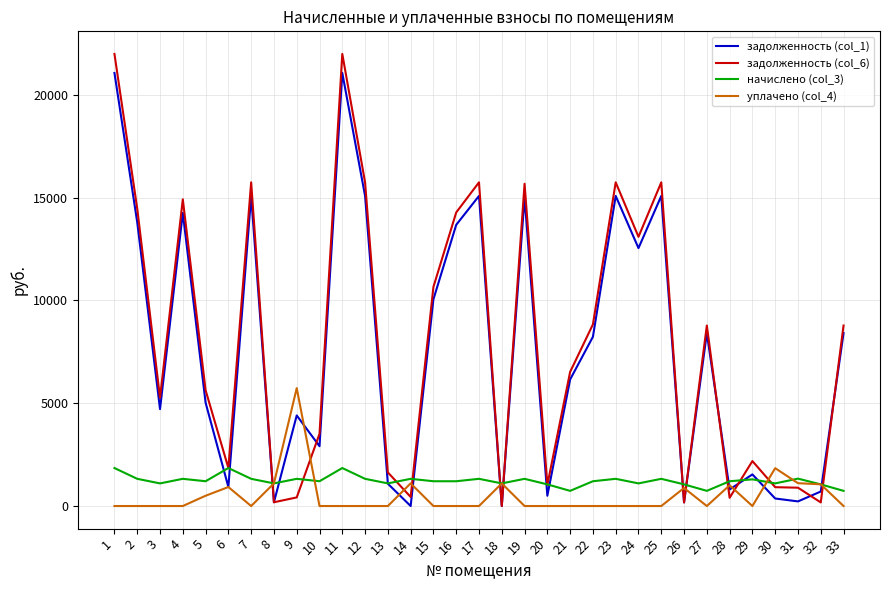

Does the chart have visible grid lines?

Yes